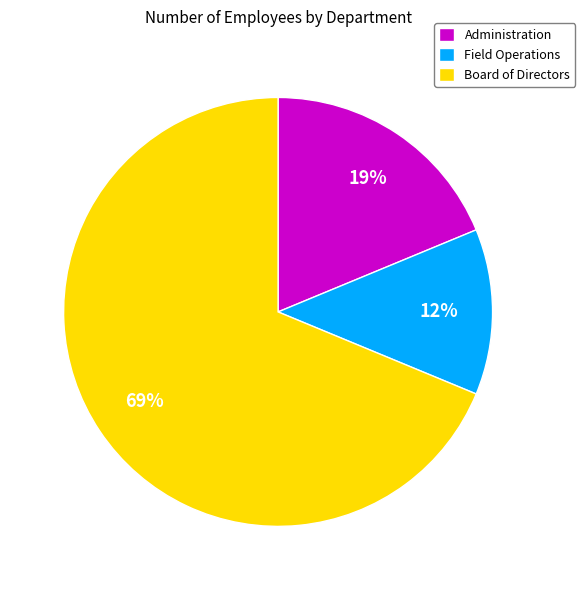

Between Field Operations and Administration, which is larger?

Administration